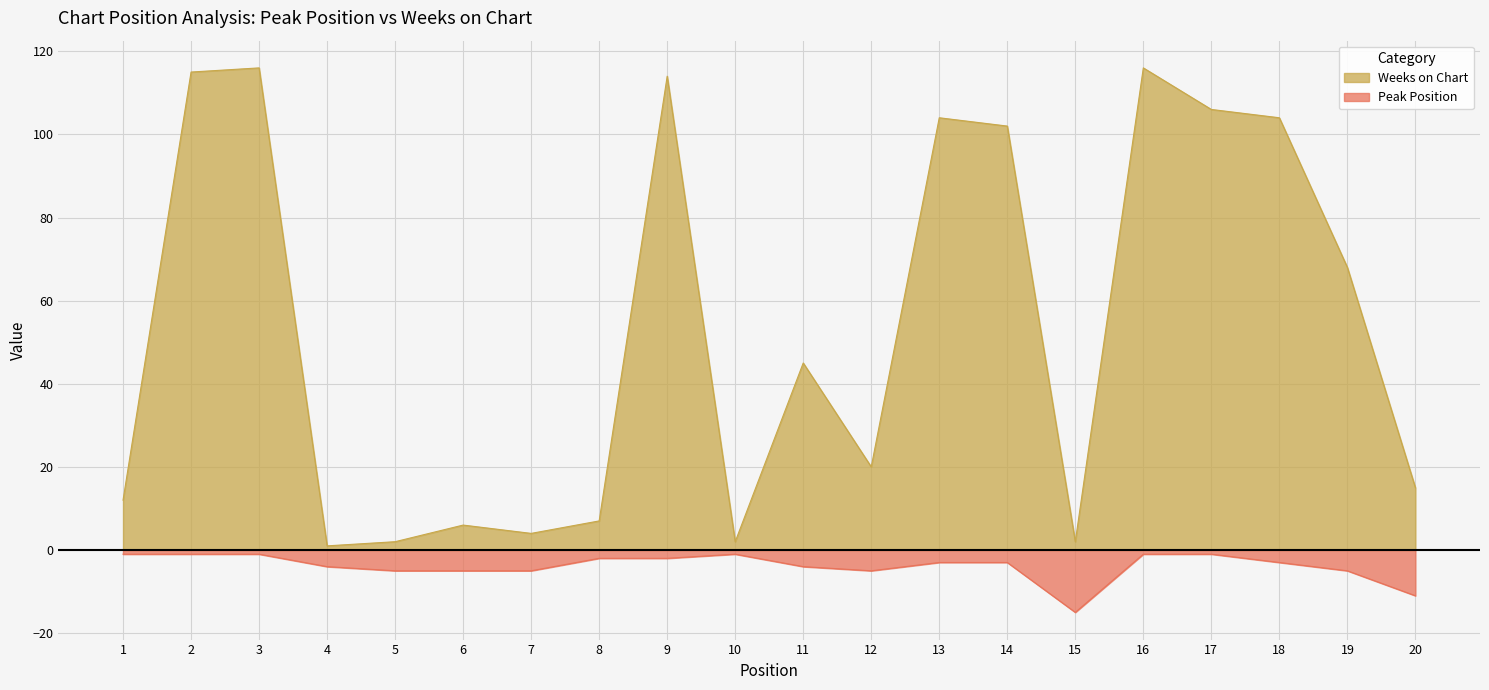

Read the Weeks on Chart value at 9, to the nearest 5.

115